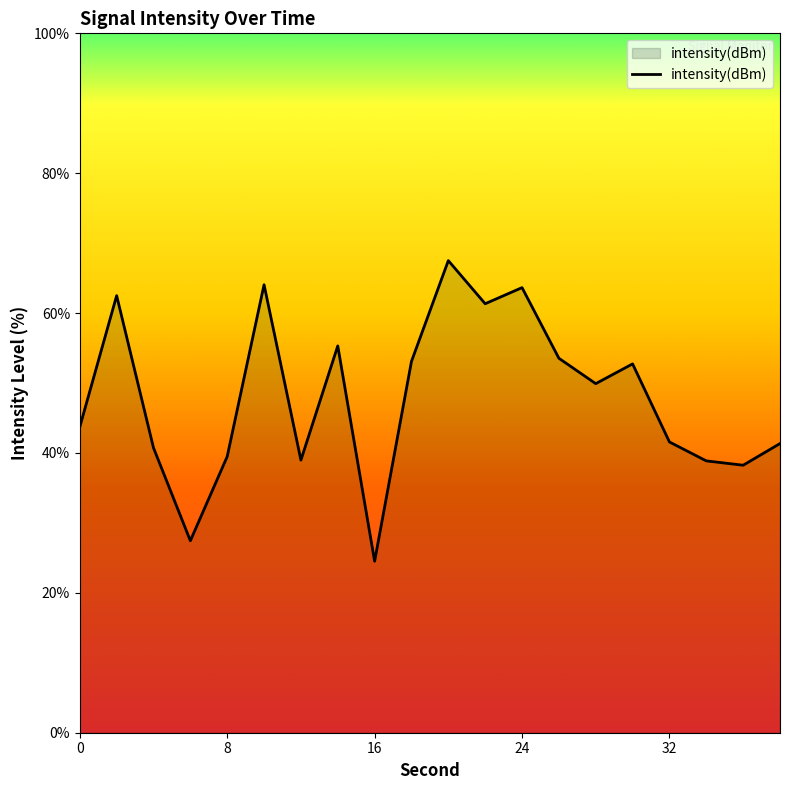

What is the maximum value shown in the chart?

67.5